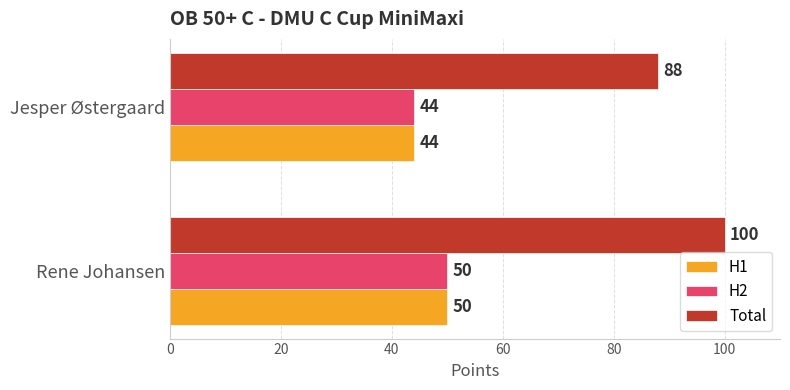

Rank the categories by Total value from lowest to highest.

Jesper Østergaard, Rene Johansen